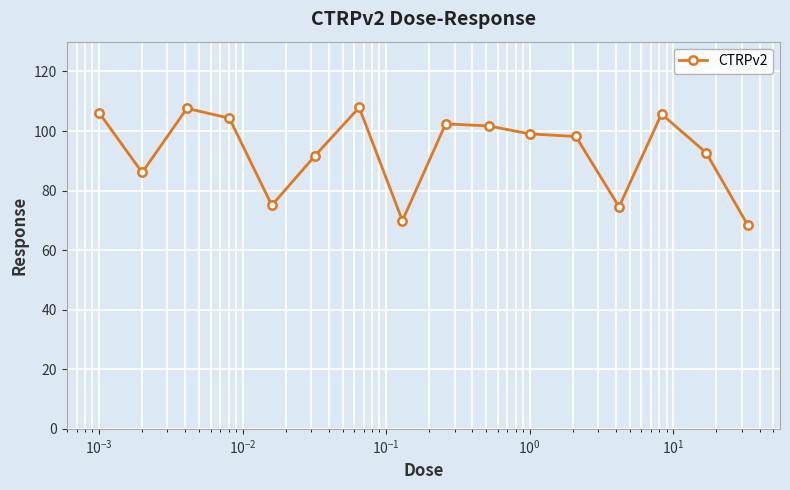

Count the number of values greater than 99.

8